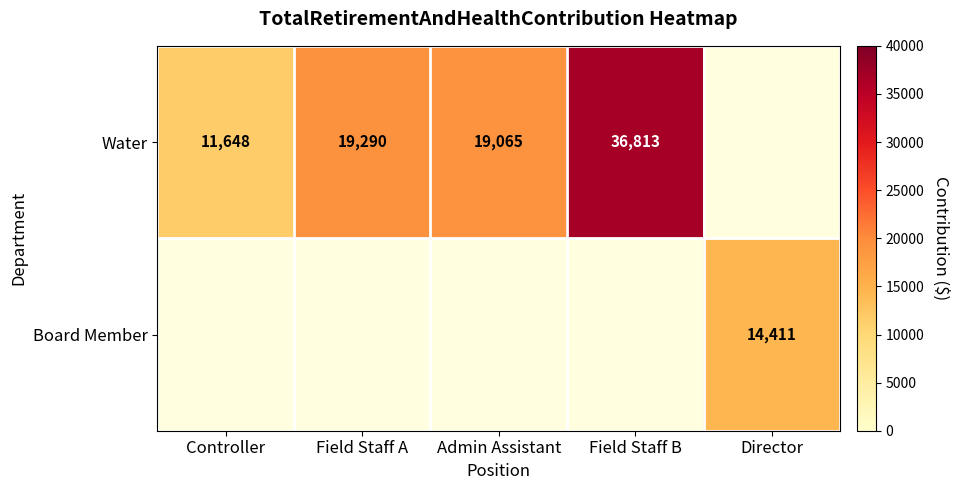

Is it true that Water equals 11648 at Controller?

True